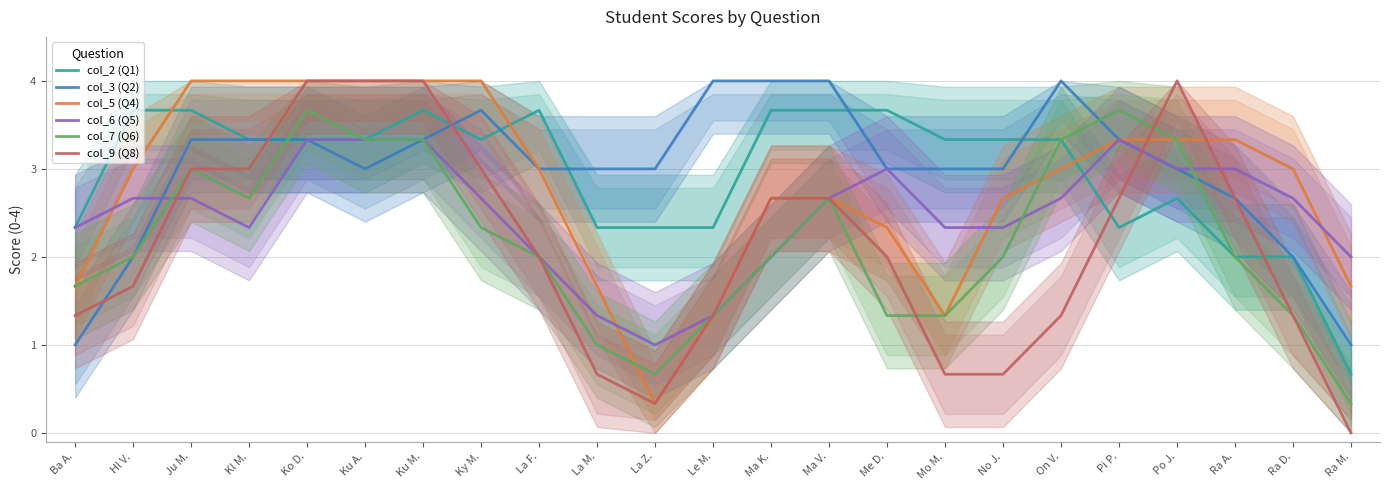

What value does the col_6 (Q5) series have at Le M.?

1.3